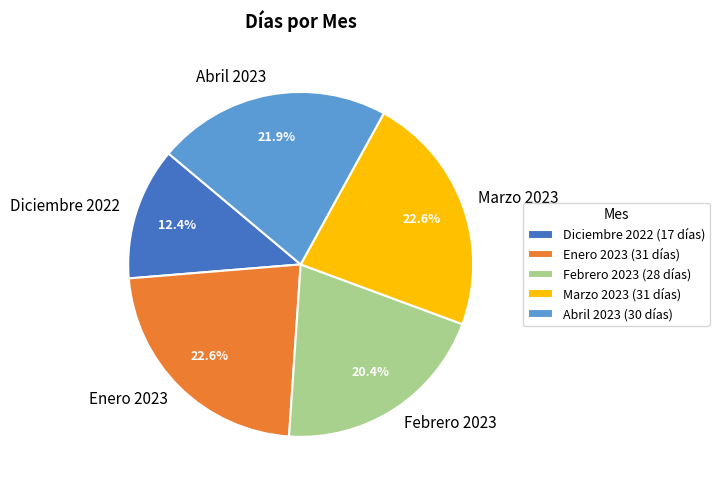

Which has a higher value, Febrero 2023 or Diciembre 2022?

Febrero 2023